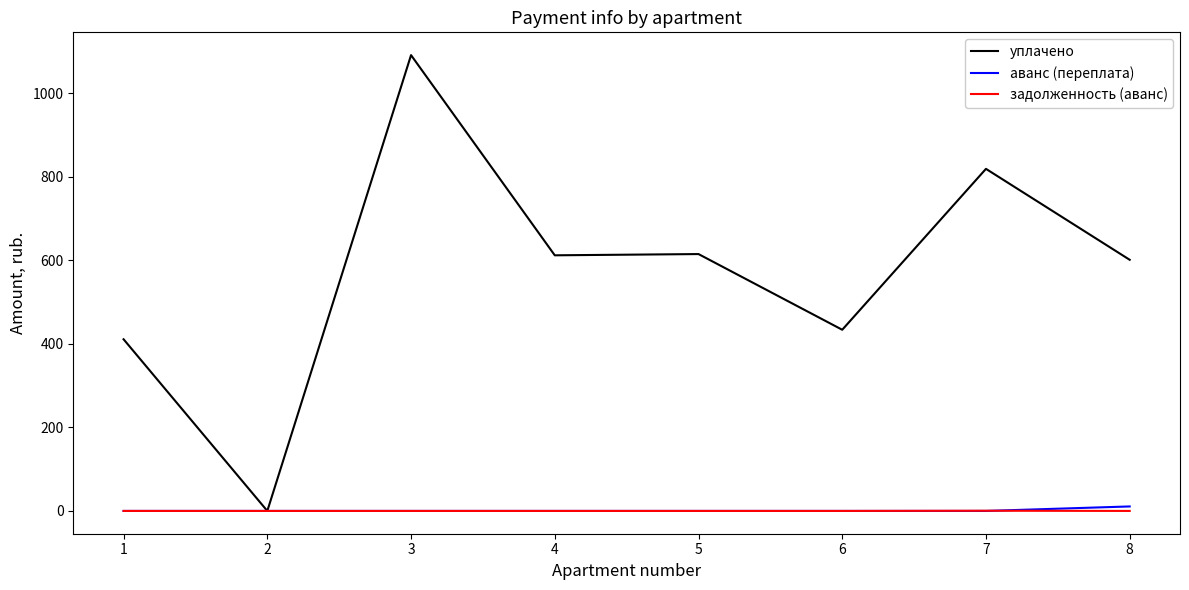

What is the sum of all аванс (переплата) values?

10.7